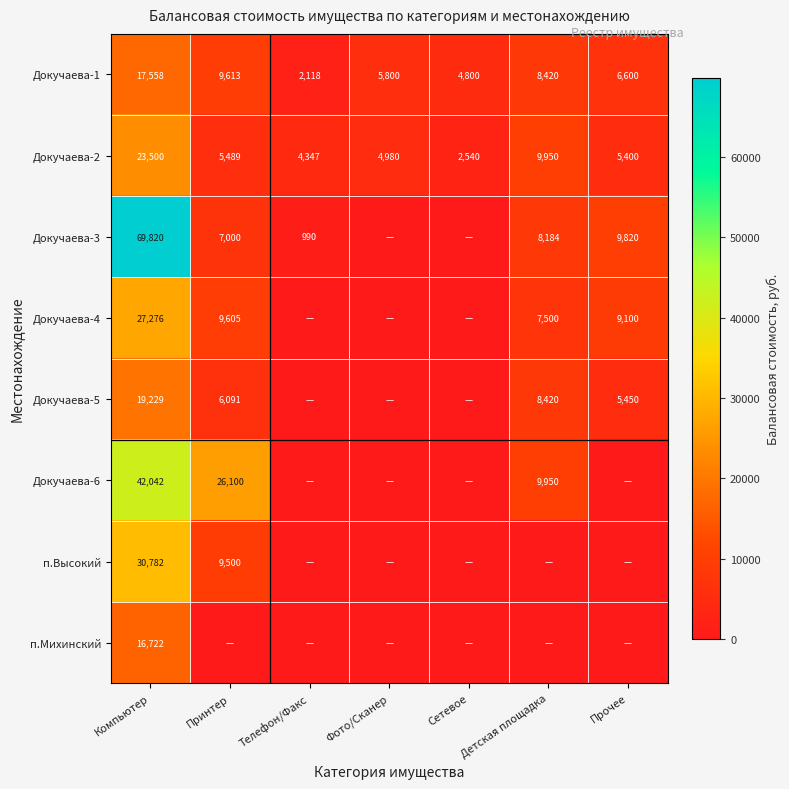

Between Прочее and Детская площадка, which is larger?

Детская площадка